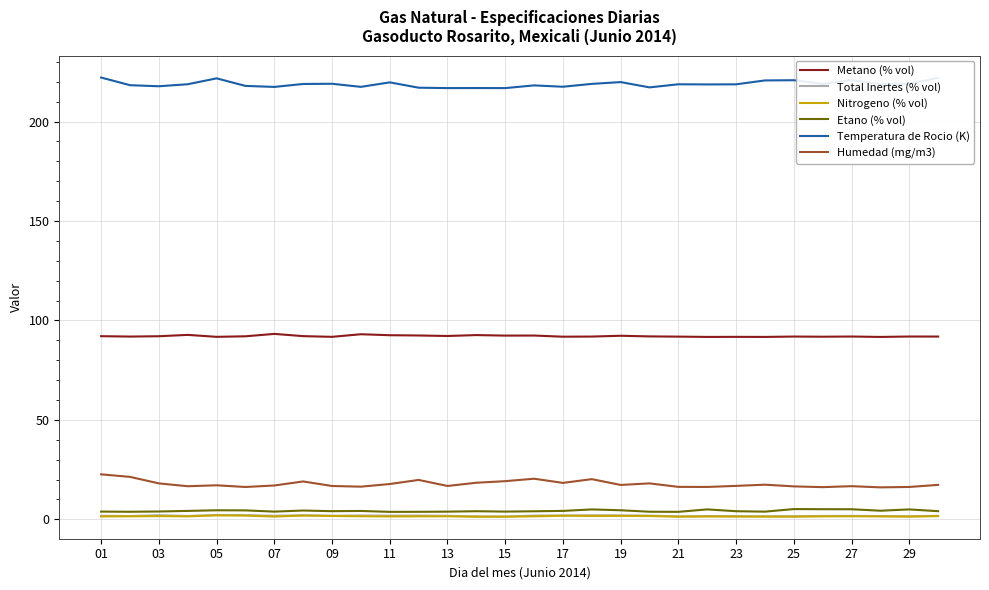

What is the greatest value displayed?

222.2